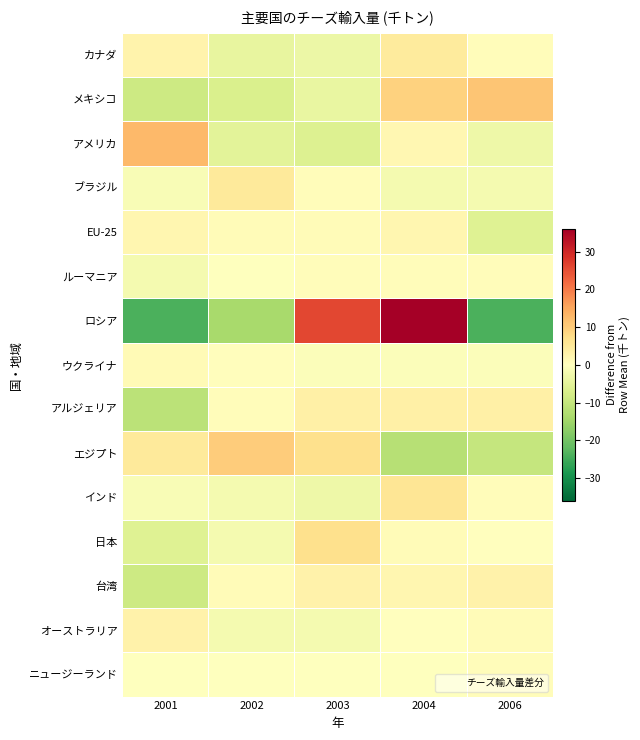

Which series has the widest spread of values?

ロシア